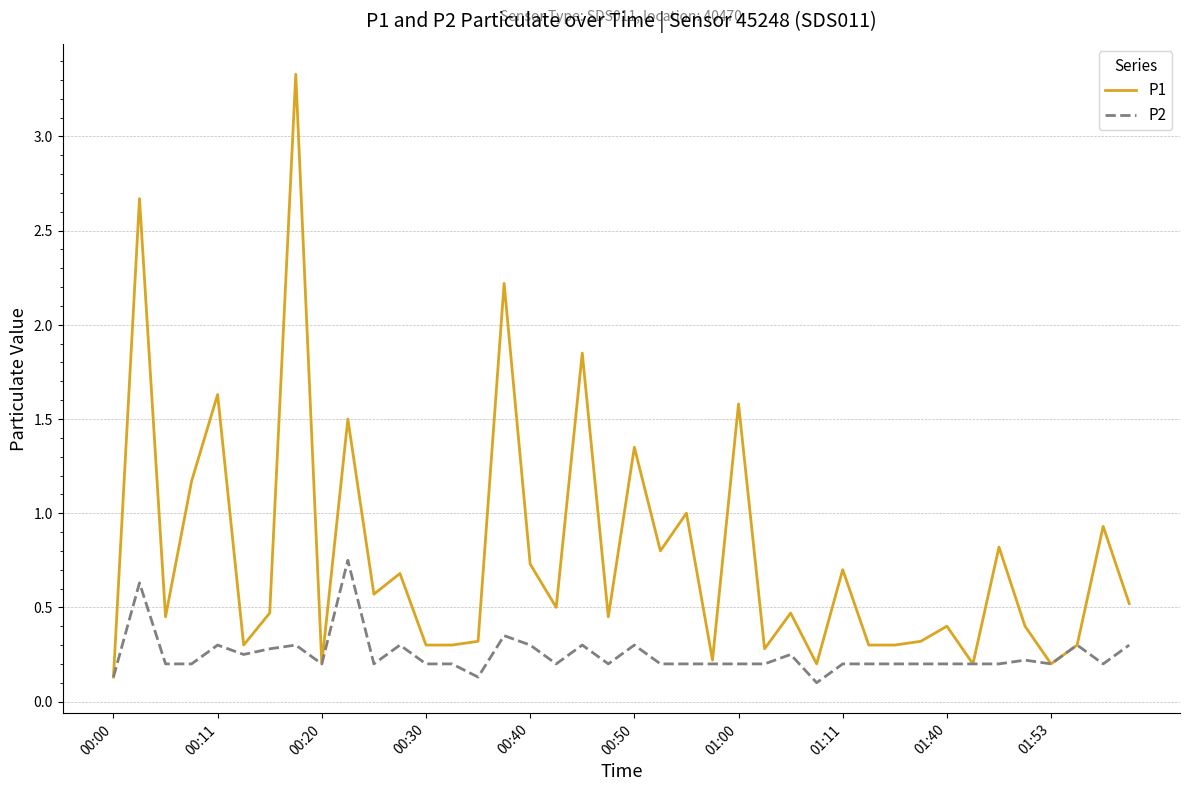

Which series has the largest total across all categories?

P1